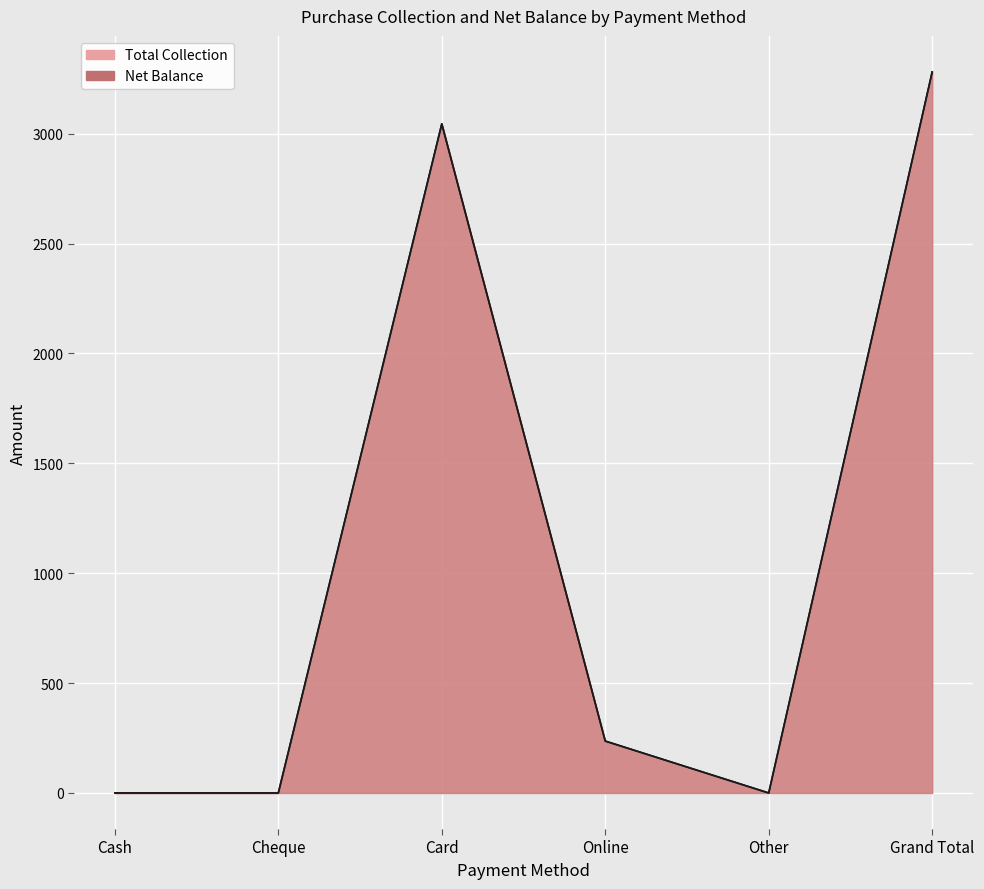

Is the value of Total Collection at Grand Total greater than the value of Net Balance at Grand Total?

No